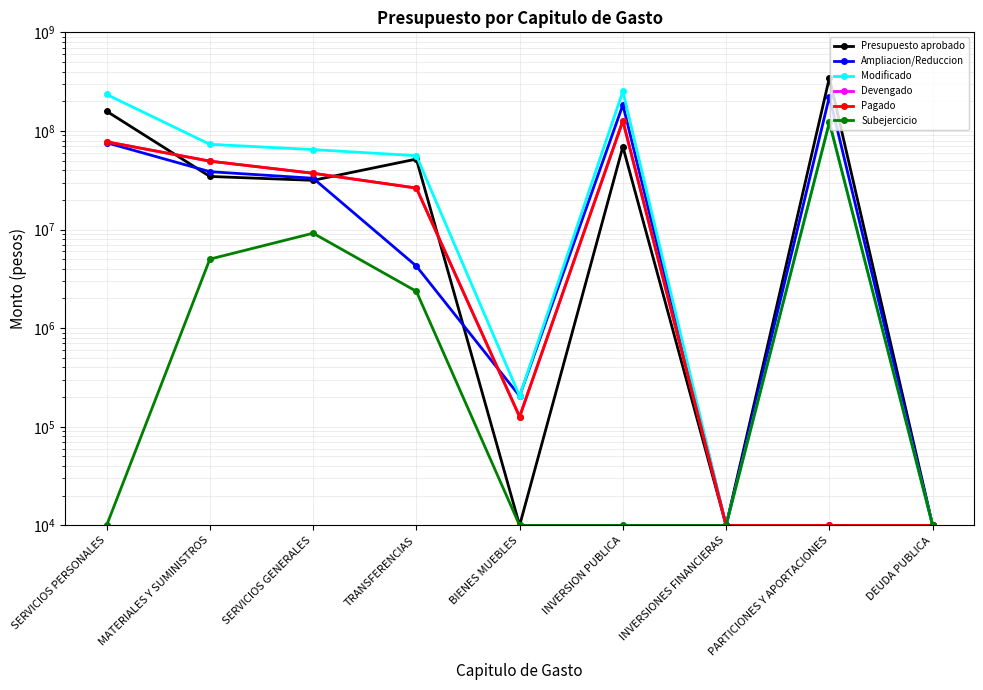

What are all the series names shown in the legend?

Presupuesto aprobado, Ampliacion/Reduccion, Modificado, Devengado, Pagado, Subejercicio